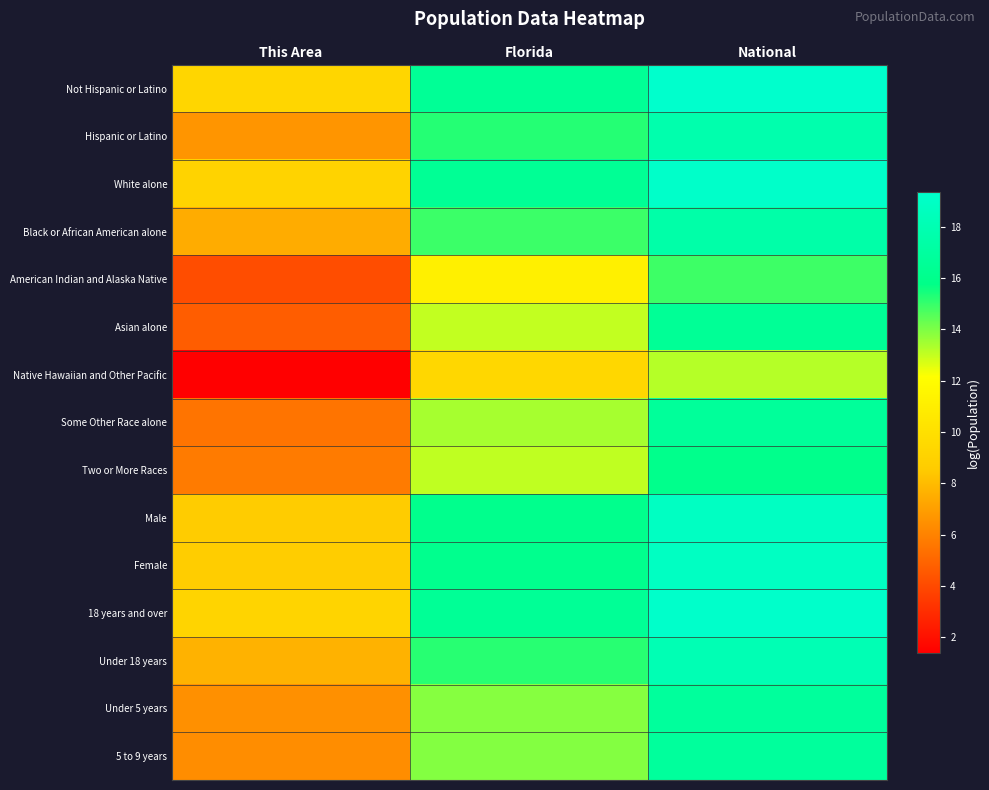

Count the number of categories in the chart.

3